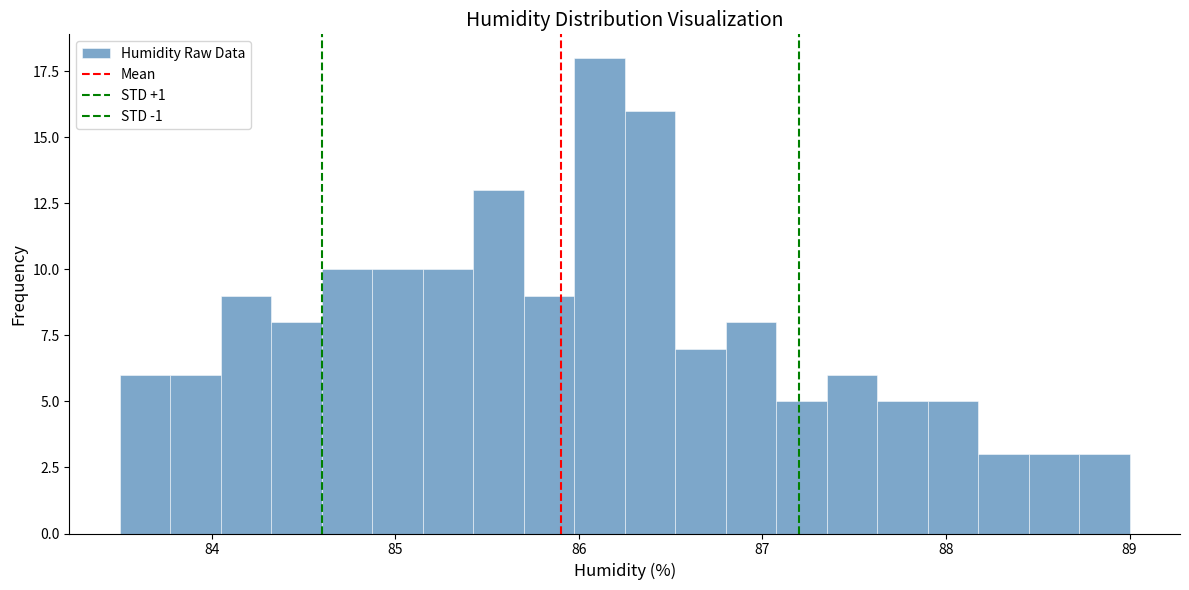

Read against the x-axis, roughly where is the centre of the tallest bar?

86.1